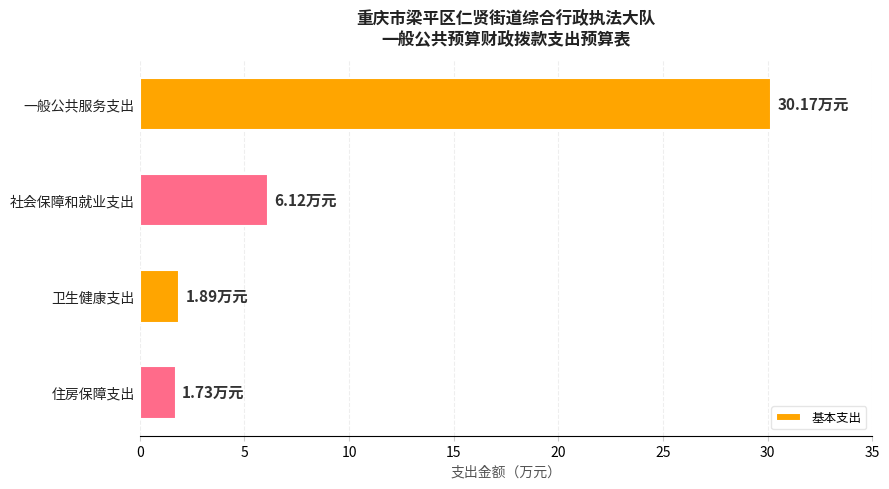

Between 社会保障和就业支出 and 一般公共服务支出, which is larger?

一般公共服务支出